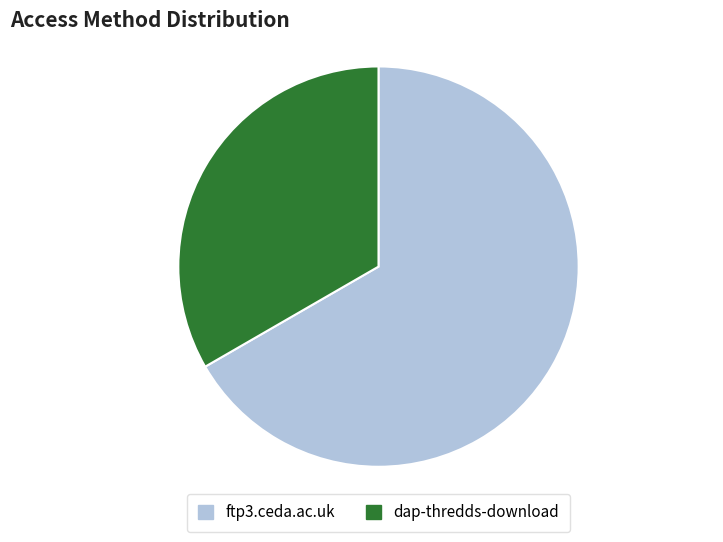

Approximately how many times larger is the value at dap-thredds-download compared to ftp3.ceda.ac.uk?

0.5